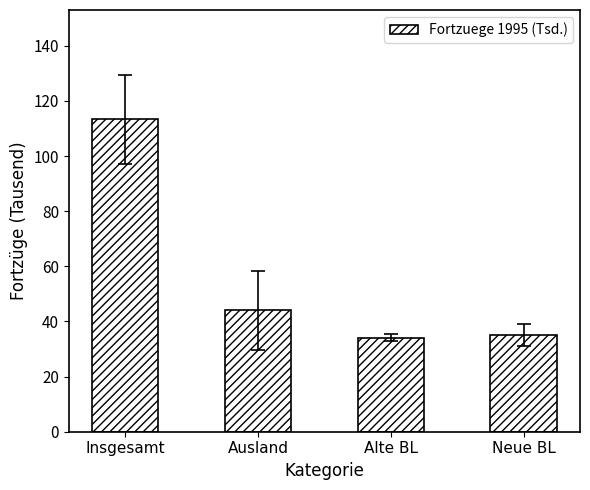

What is the label of the 4th bar from the right?

Insgesamt